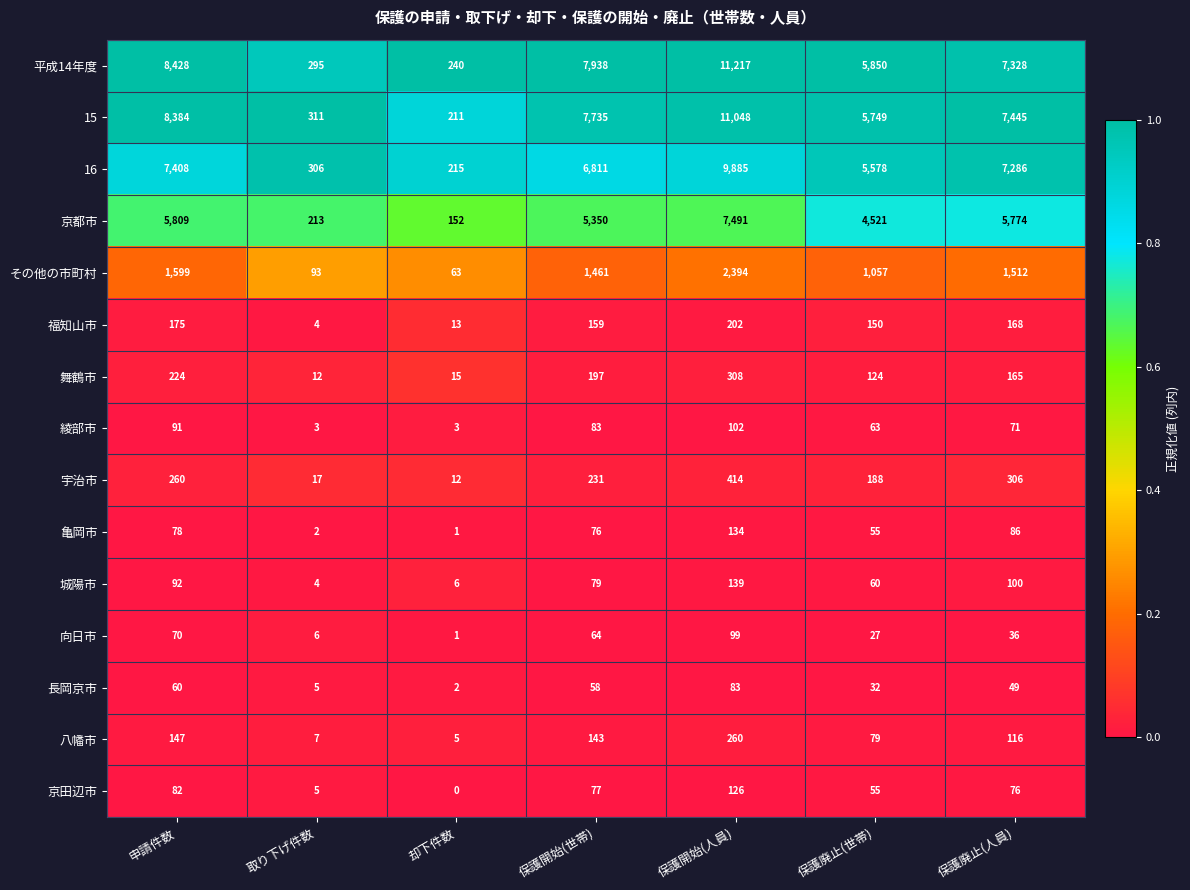

Which category has the lowest value across all series?

却下件数